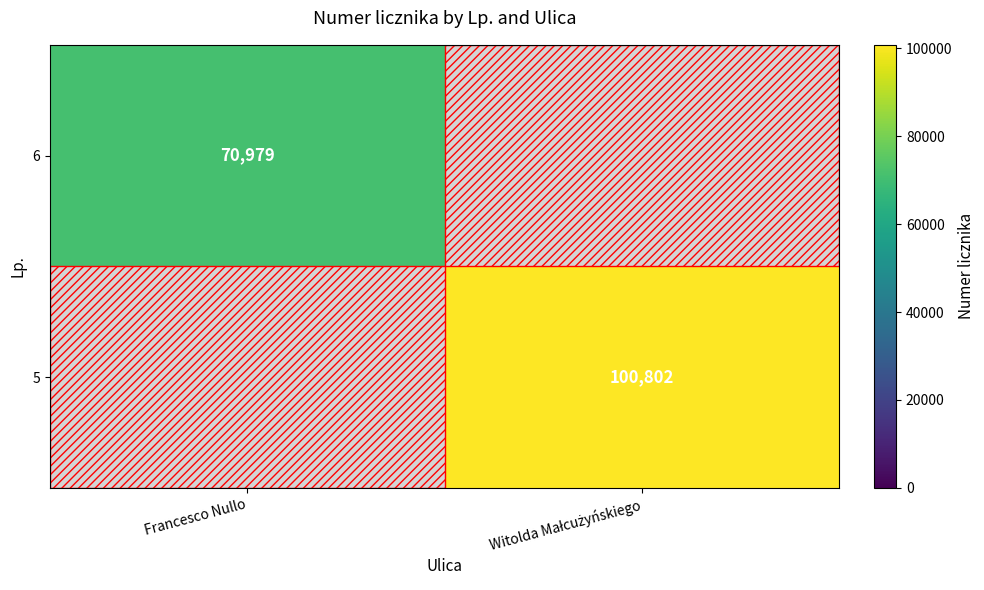

The value of 6 at Francesco Nullo is 109268. True or false?

False